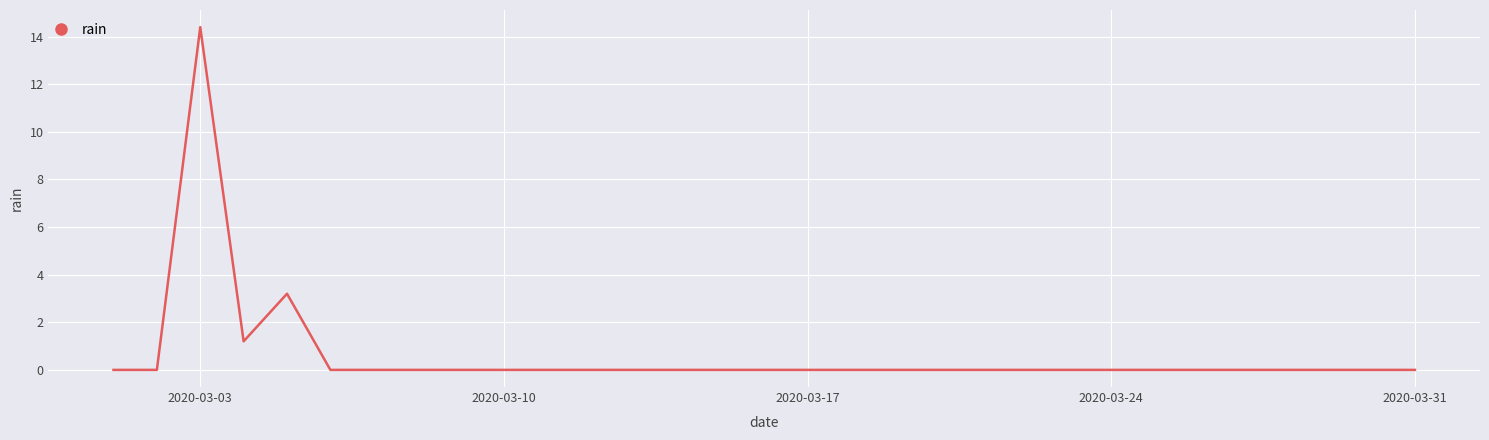

Reading right to left, extract all data points from this chart.

0.0	0.0	0.0	0.0	0.0	0.0	0.0	0.0	0.0	0.0	0.0	0.0	0.0	0.0	0.0	0.0	0.0	0.0	0.0	0.0	0.0	0.0	0.0	0.0	0.0	0.0	3.2	1.2	14.4	0.0	0.0